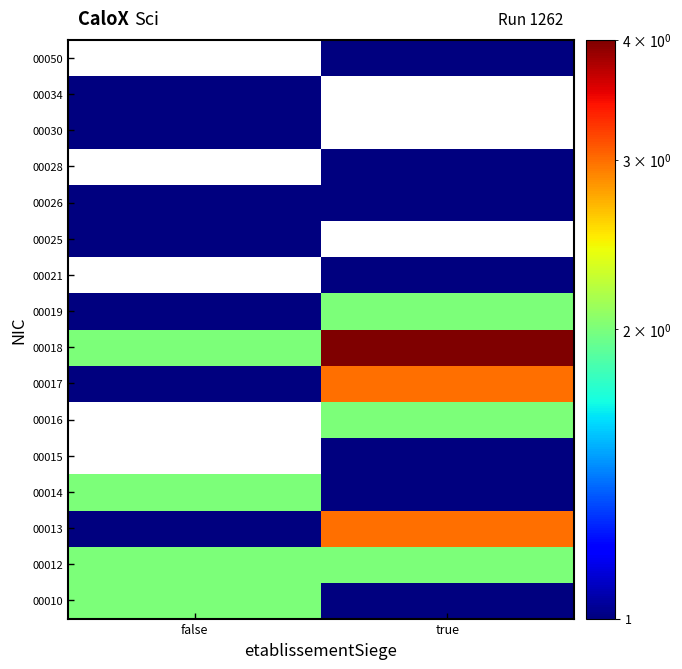

What is the highest value of the 00034 series?

1.0